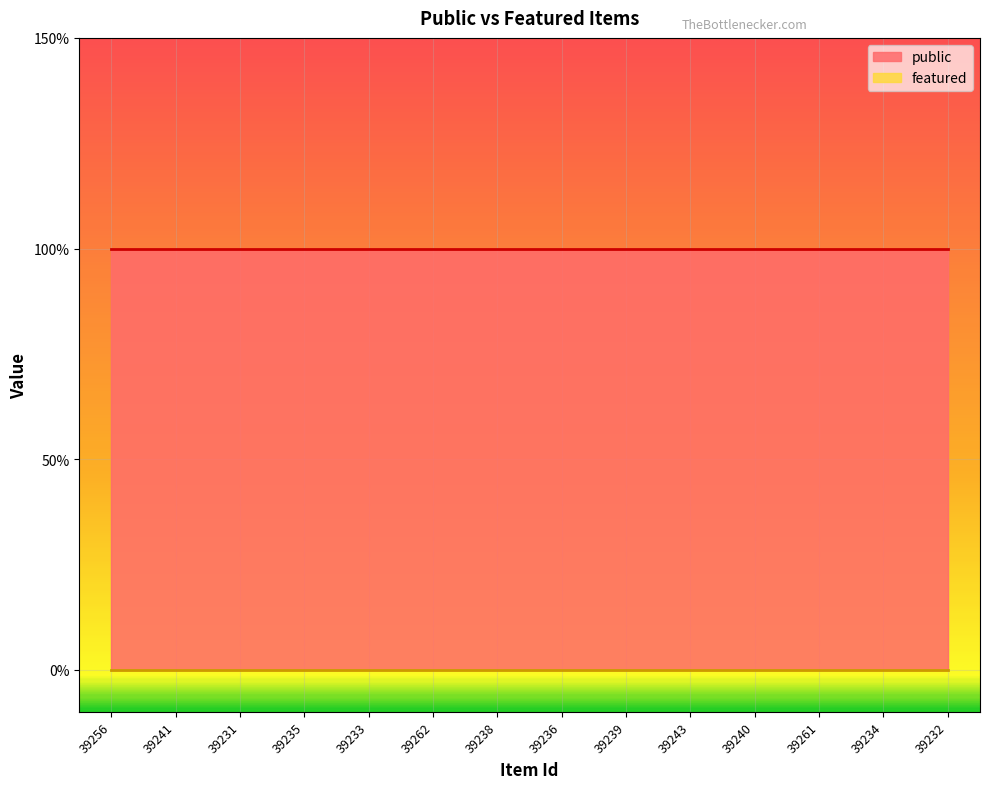

True or false: public and featured intersect in this chart.

False